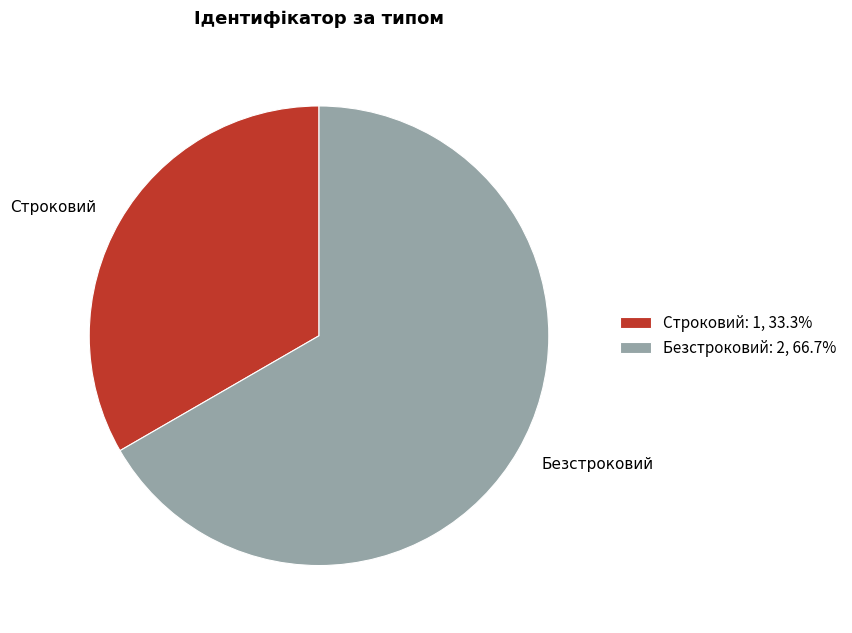

The Строковий slice represents 41% of the pie. True or false?

False